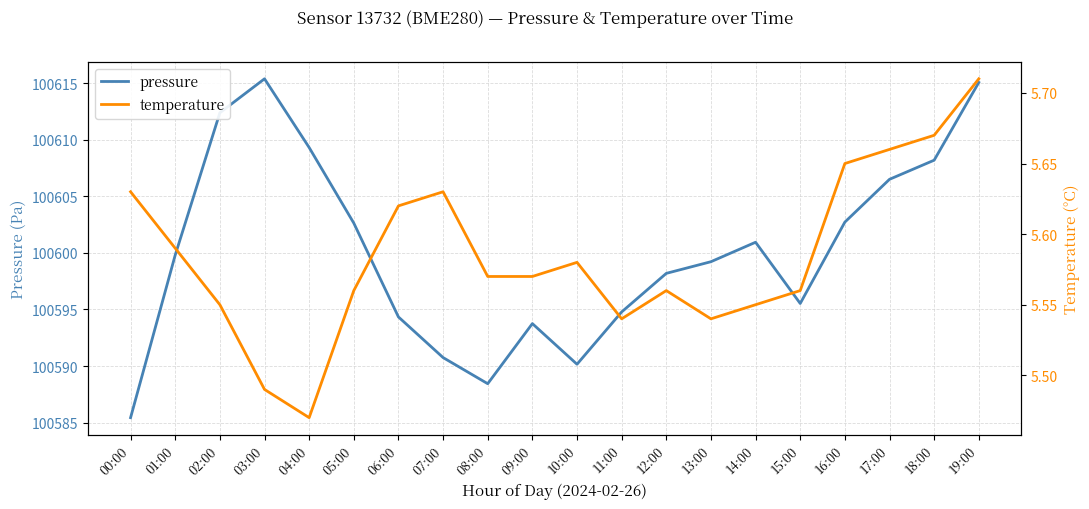

How many data points in pressure are above 100599?

11